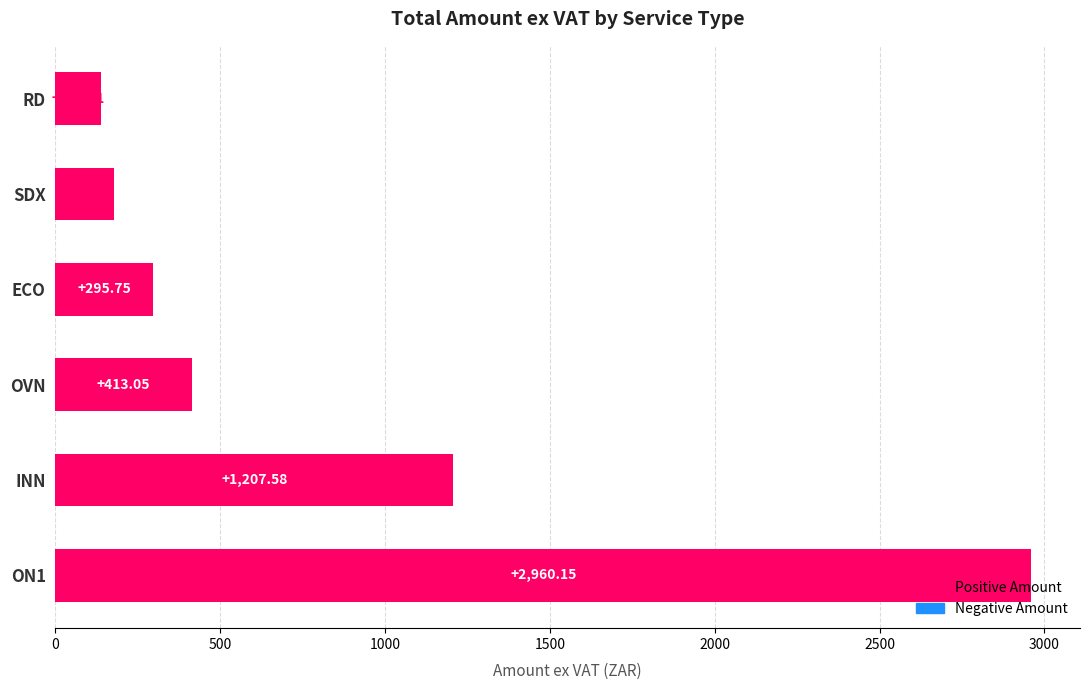

Rank the categories by value from lowest to highest.

RD, SDX, ECO, OVN, INN, ON1